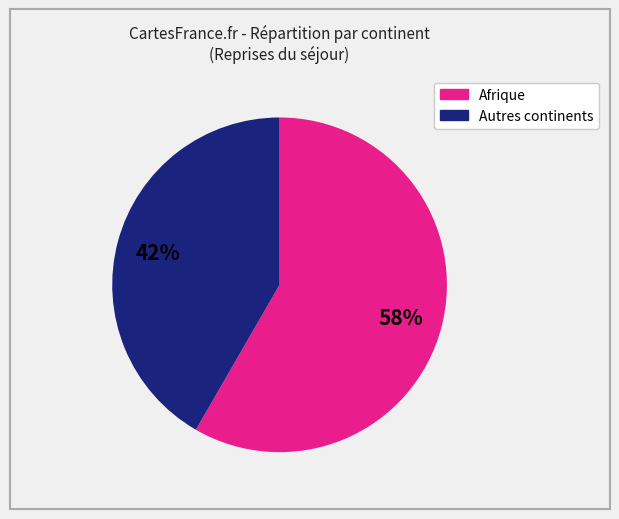

Count the number of slices in the pie.

2